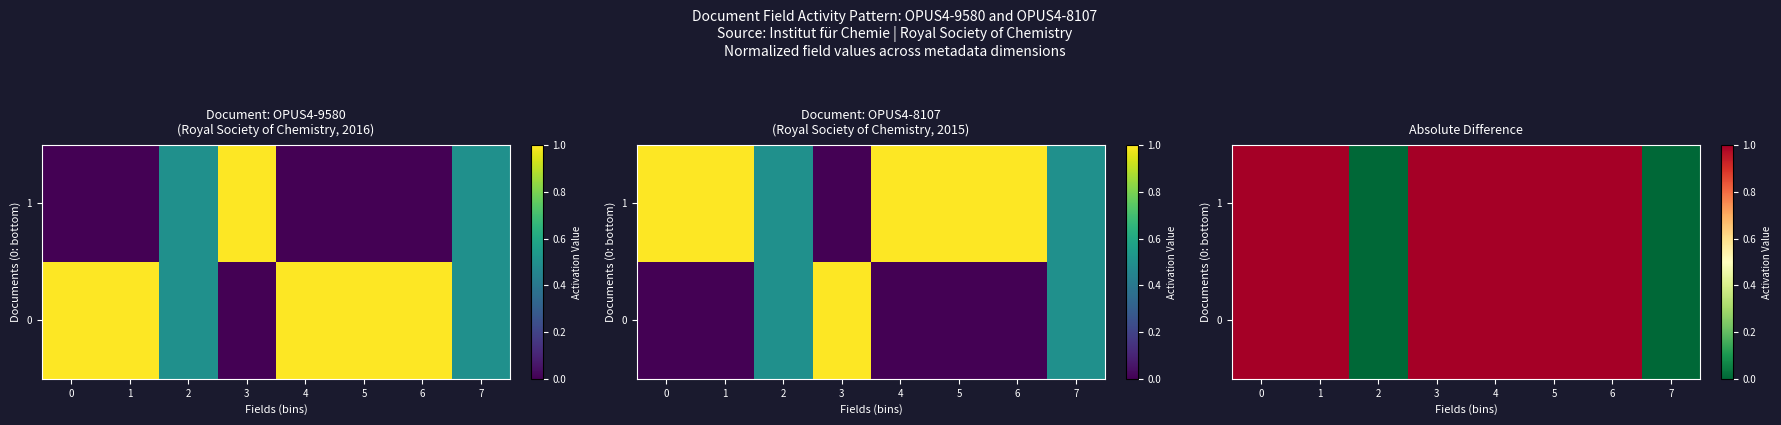

At which label is 1 closest to 0?

2